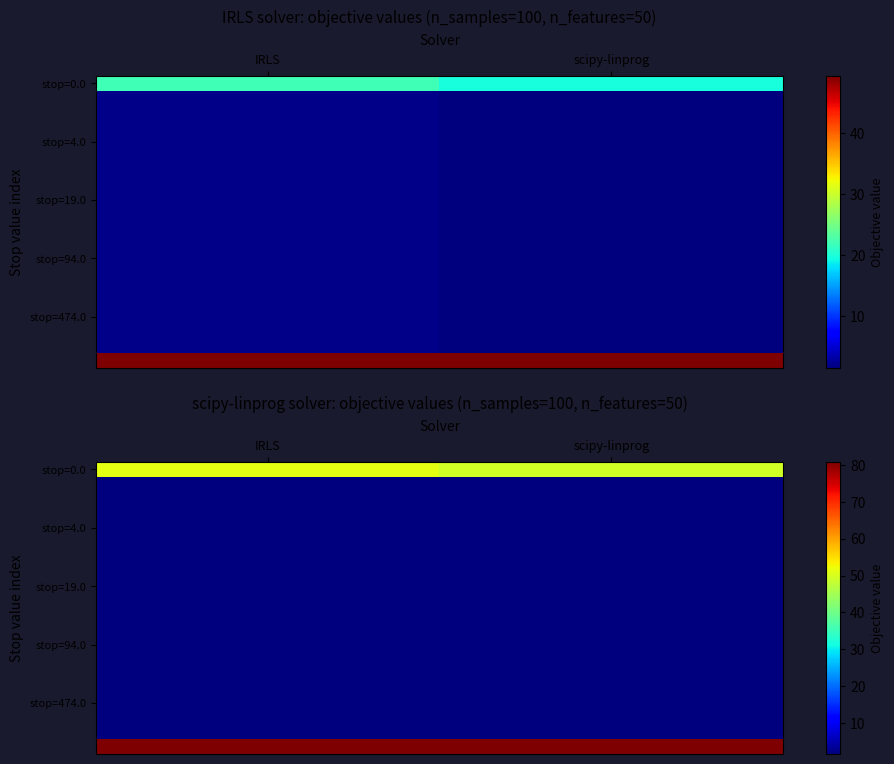

What value does the stop=0.0 series have at IRLS?

51.4